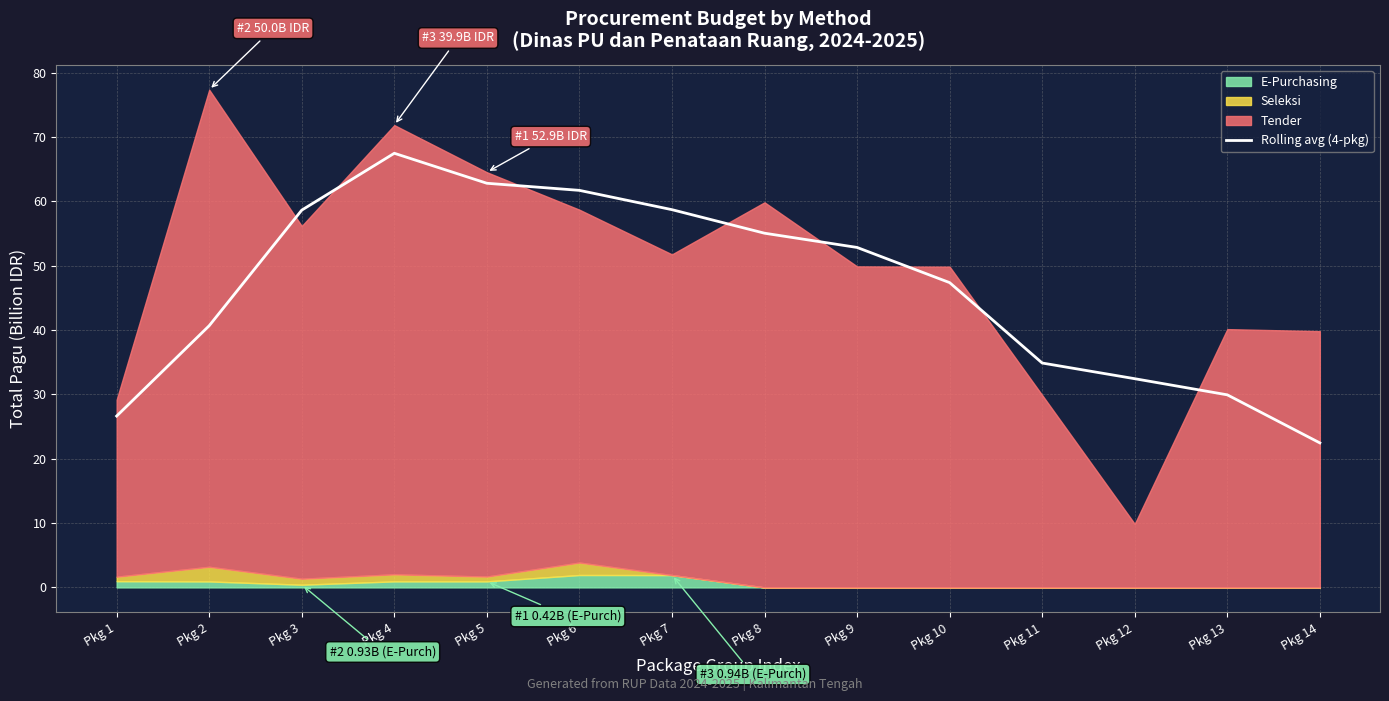

The value at Pkg 13 is 29.9. True or false?

True